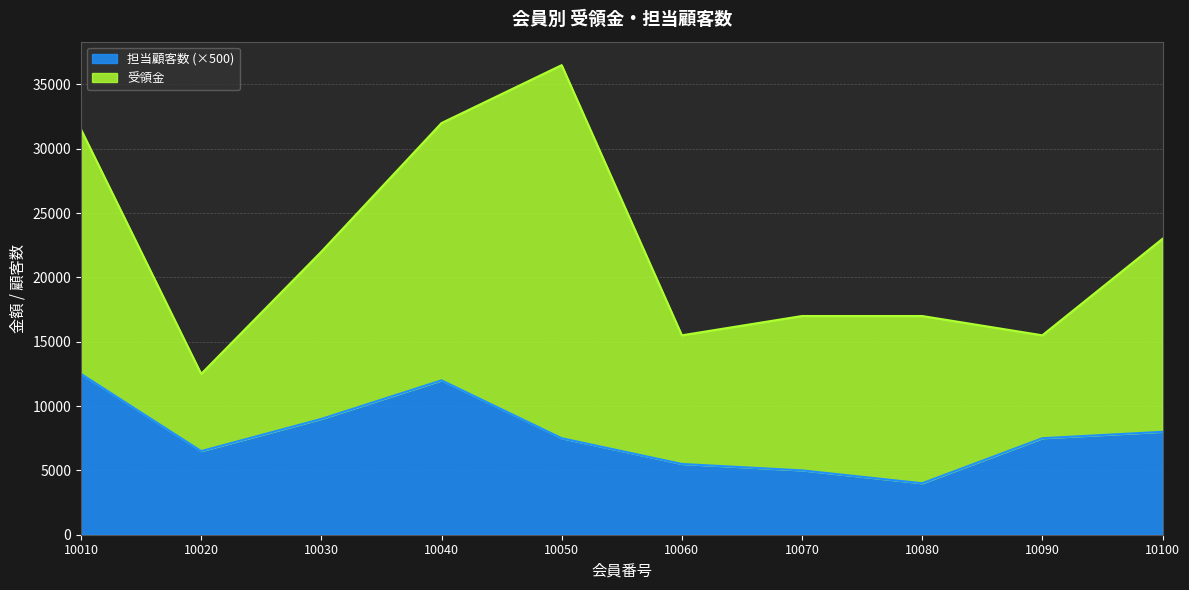

Rank the categories by value from lowest to highest.

10080, 10070, 10060, 10020, 10050, 10090, 10100, 10030, 10040, 10010